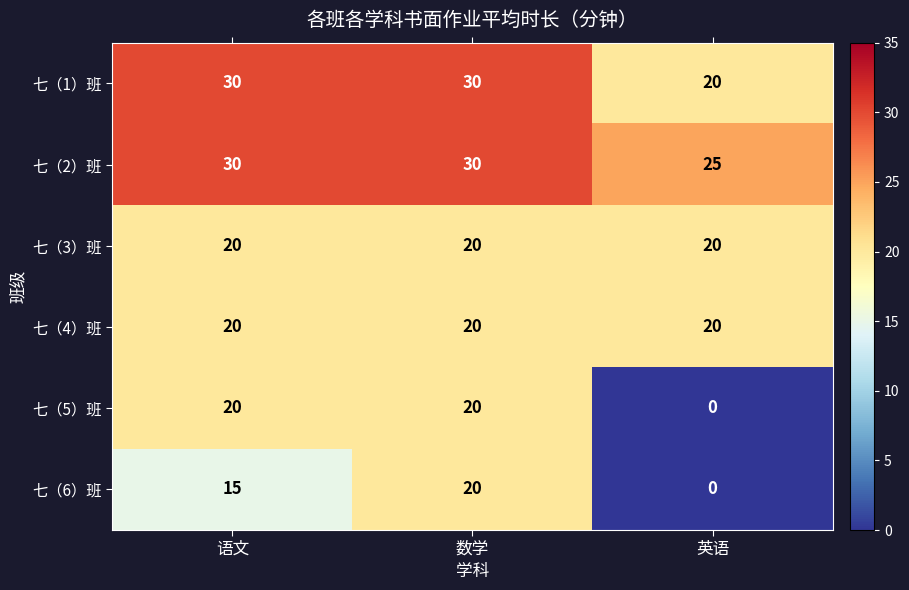

Count the 七（2）班 values in the range 25 to 30.

3